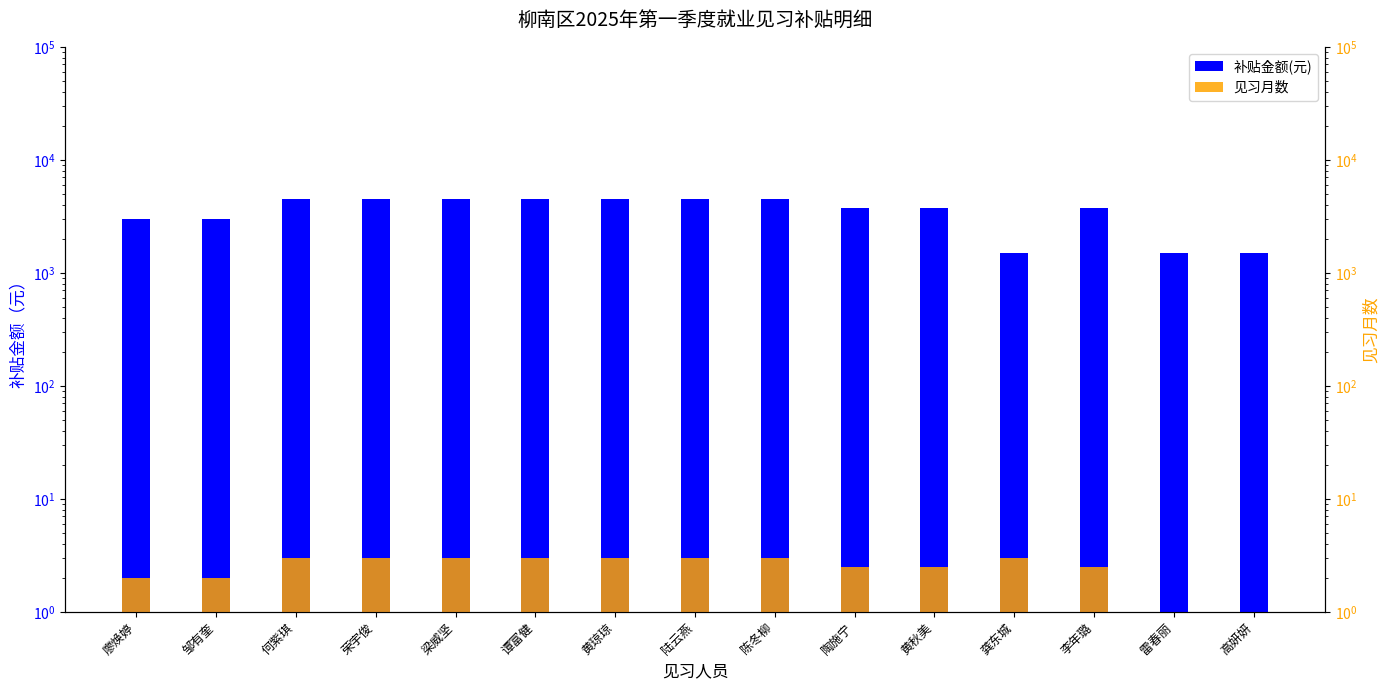

Rank the series by their maximum value, from highest to lowest.

补贴金额(元), 见习月数